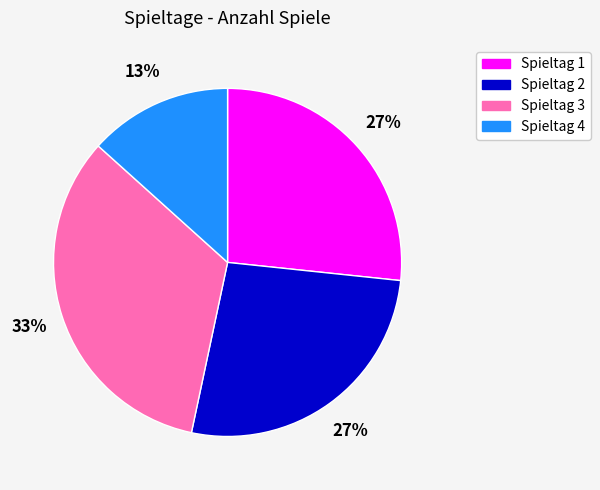

Which slice is the smallest?

Spieltag 4